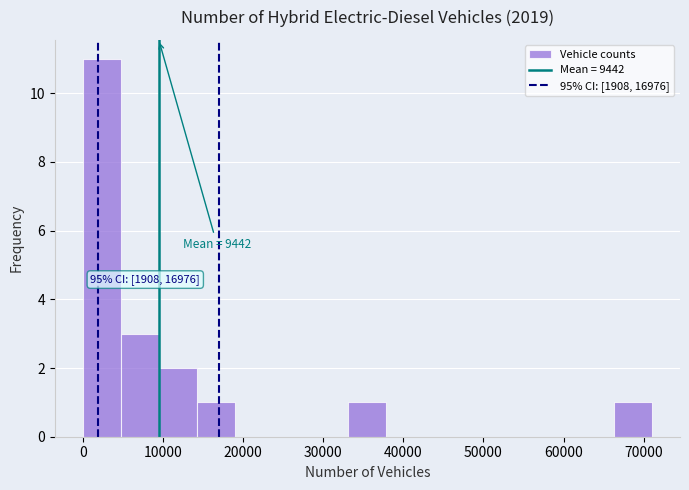

Over which range of the x-axis is the bar tallest?

0 to 5000